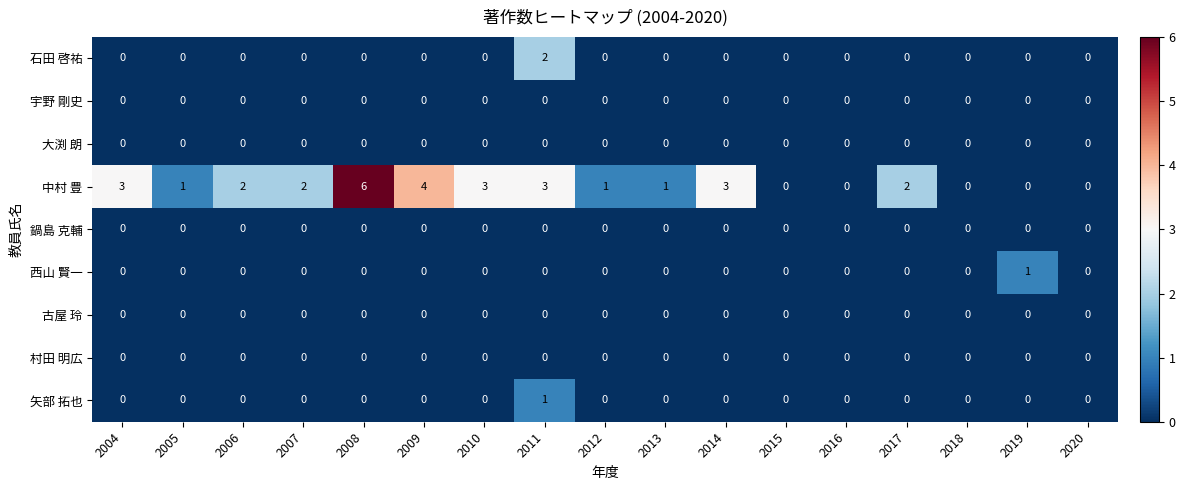

Which series has the largest total across all categories?

中村 豊